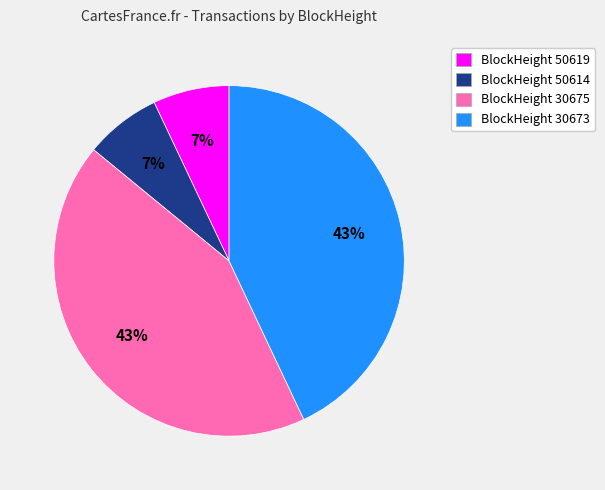

How many slices are in this pie chart?

4